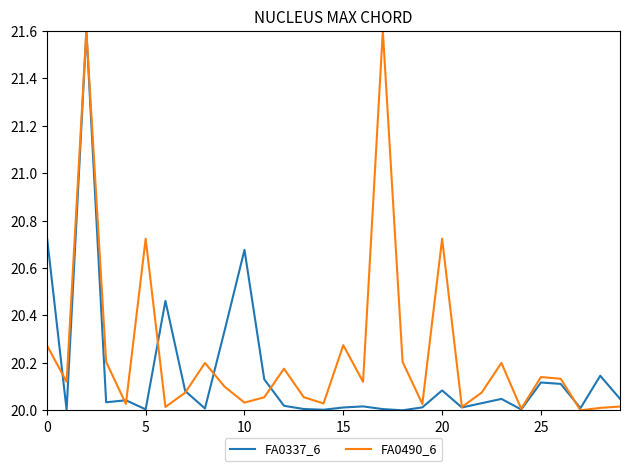

True or false: FA0490_6 and FA0337_6 cross at least once.

True